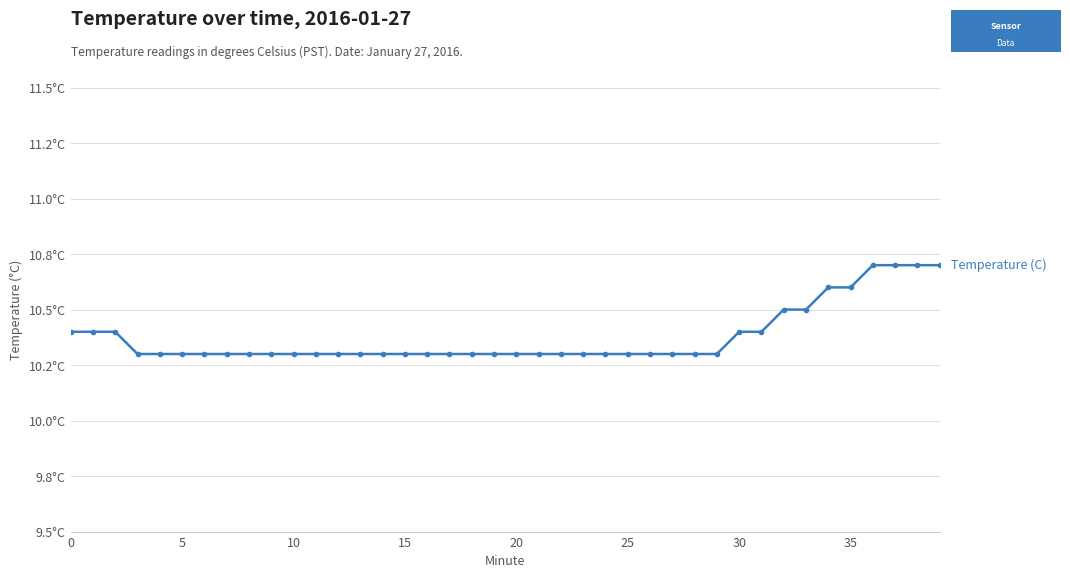

What is the difference between the second highest and second lowest values?

0.4